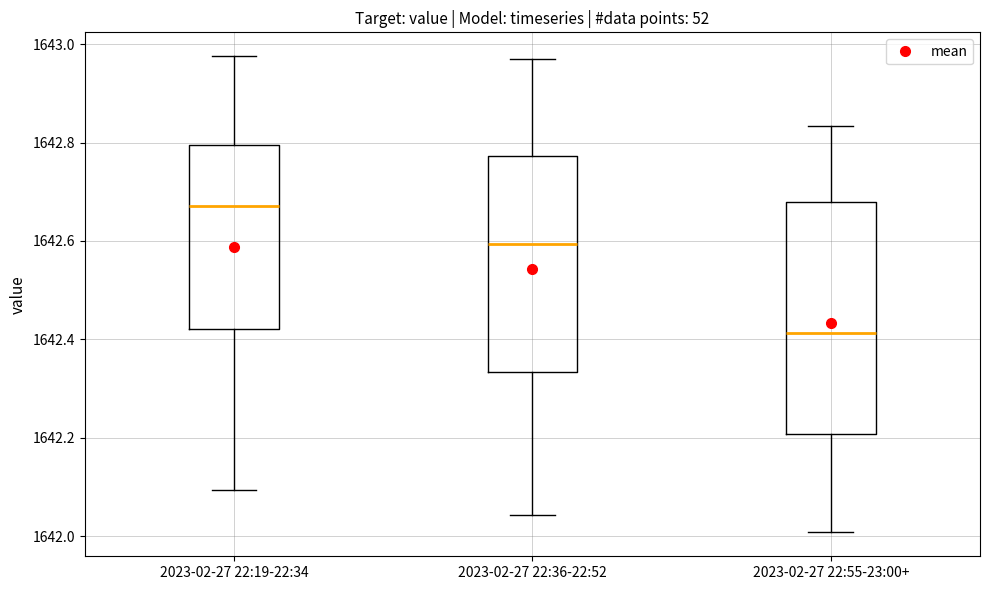

Where does the lower whisker of the box for 2023-02-27 22:55-23:00+ end on the y-axis? The values are not printed on the chart, so give them approximately, as read against the axis.

1642.00